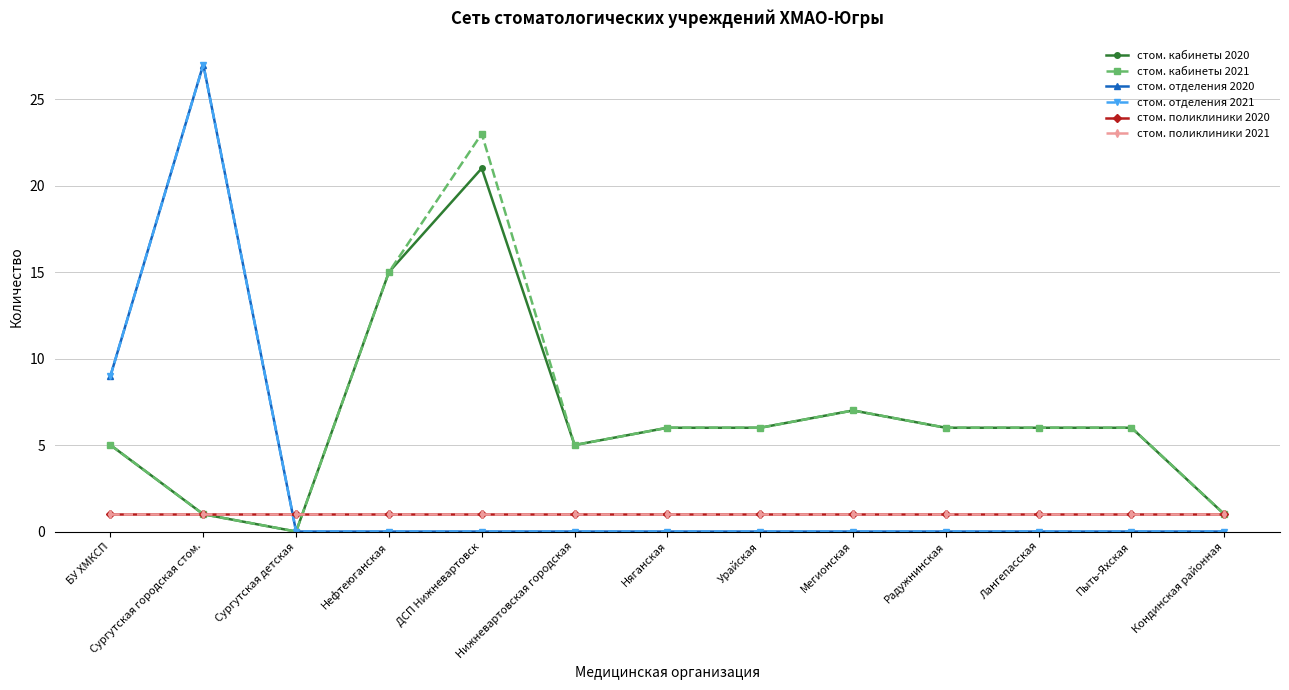

At which category does стом. кабинеты 2021 reach its first local valley?

Сургутская детская